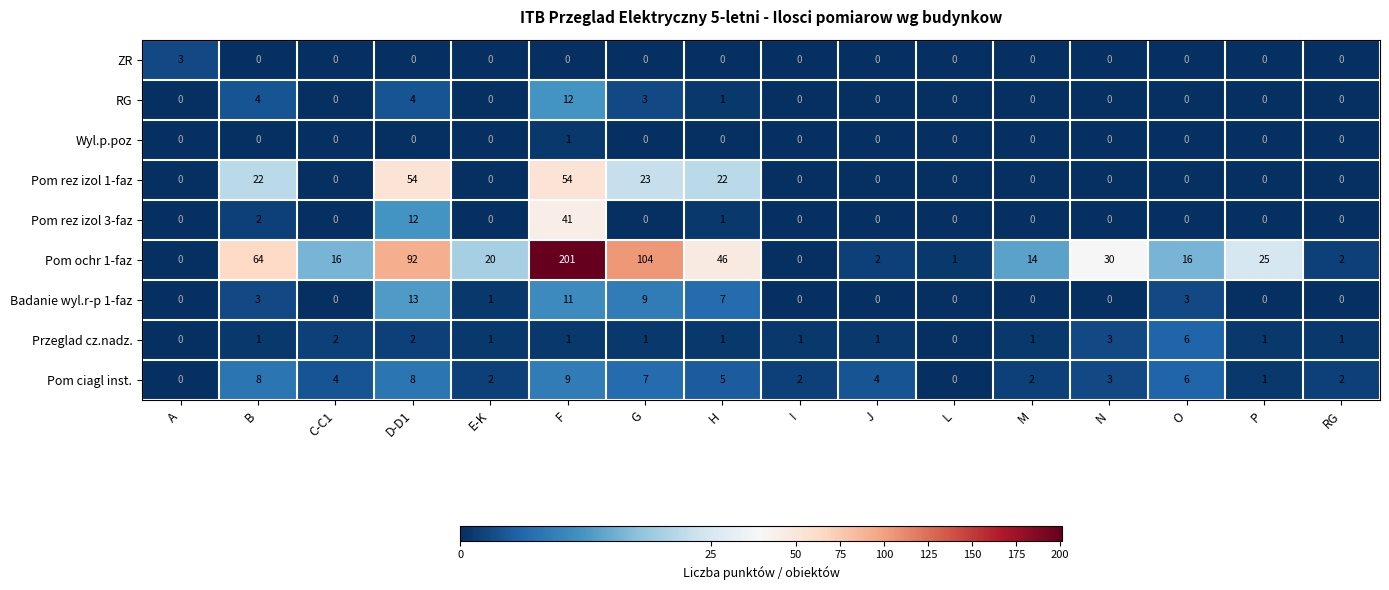

Which label corresponds to the largest value in the chart?

F